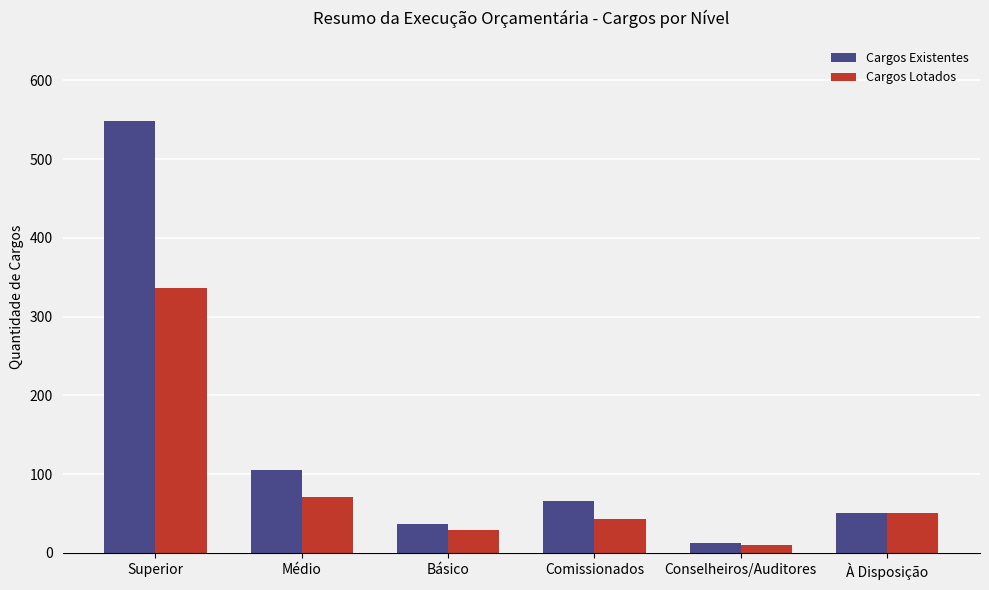

Reading left to right, list all the values displayed in this chart.

Cargos Existentes: Superior=548	Médio=105	Básico=37	Comissionados=66	Conselheiros/Auditores=12	À Disposição=51
Cargos Lotados: Superior=336	Médio=71	Básico=29	Comissionados=43	Conselheiros/Auditores=10	À Disposição=51